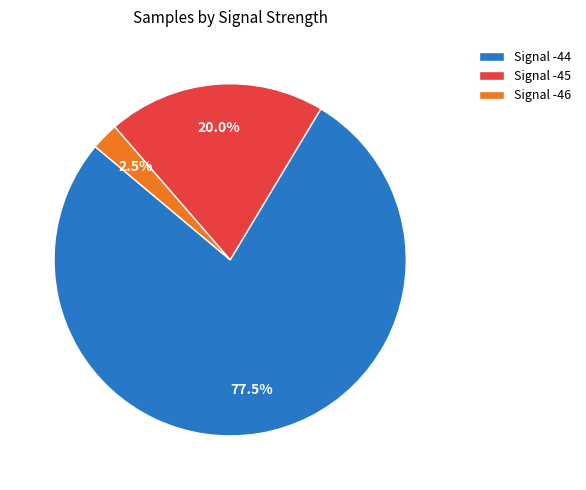

Is the sum of Signal -45 and Signal -44 greater than half?

Yes